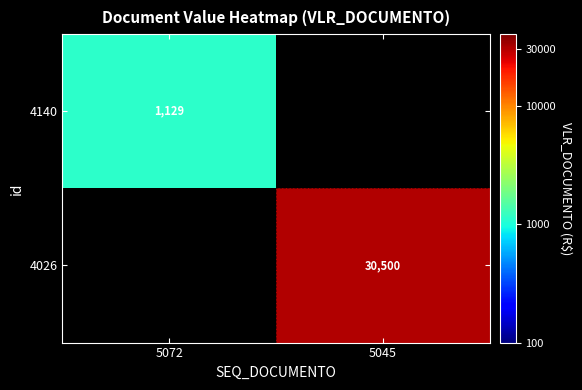

Is the value of 4140 at 5072 greater than the value of 4026 at 5045?

No